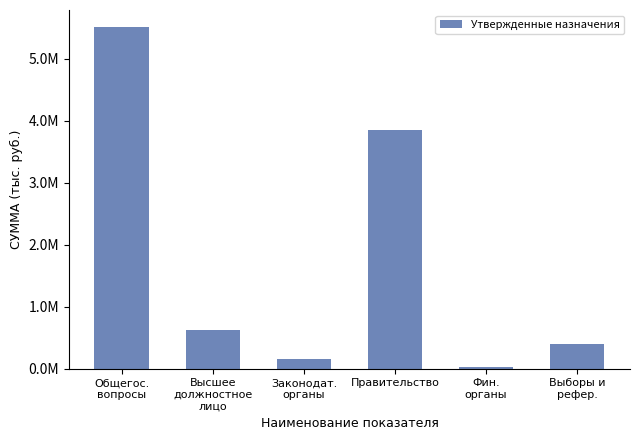

Are the bars horizontal?

No